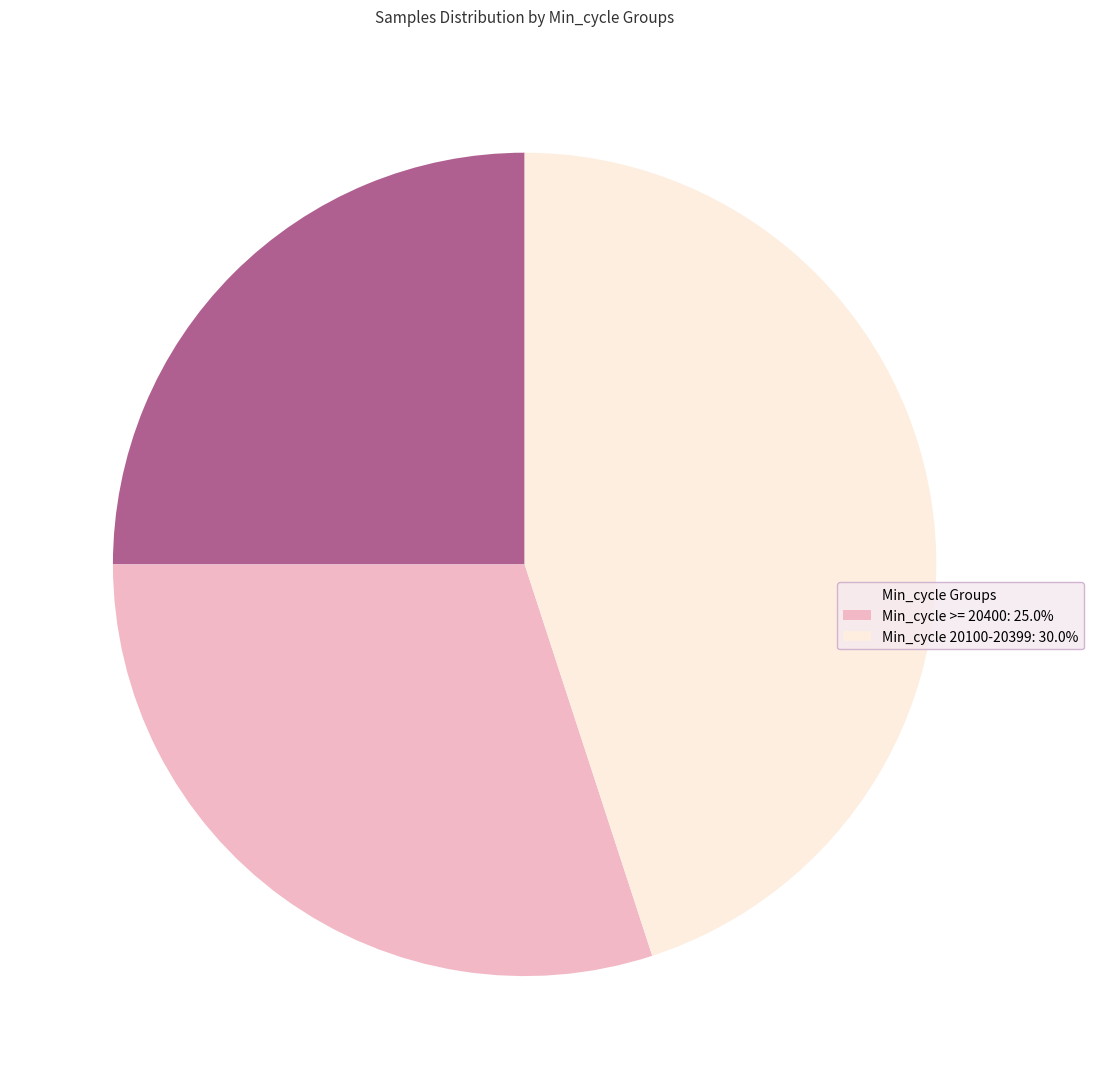

Do Min_cycle >= 20400: 25.0% and Min_cycle Groups together represent more than half of the pie?

Yes